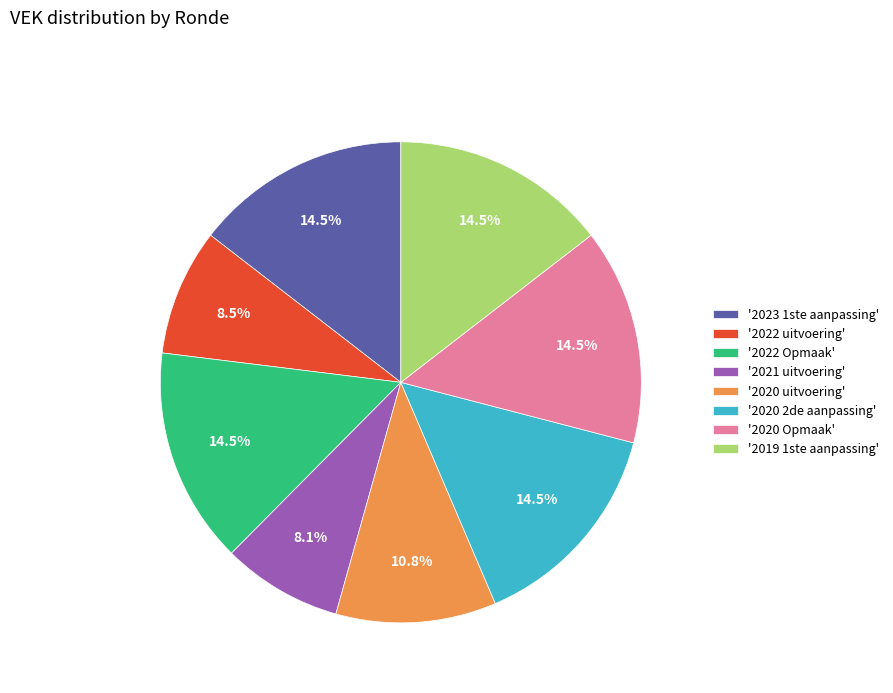

Does '2022 uitvoering' represent more than half of the total?

No